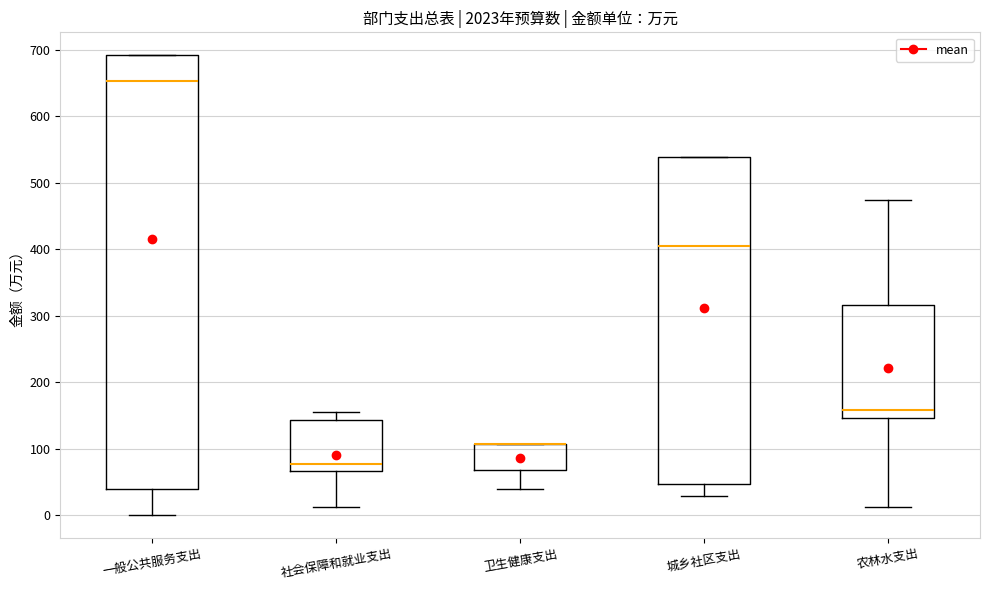

Where does the lower whisker of the box for 一般公共服务支出 end on the y-axis? The values are not printed on the chart, so give them approximately, as read against the axis.

0